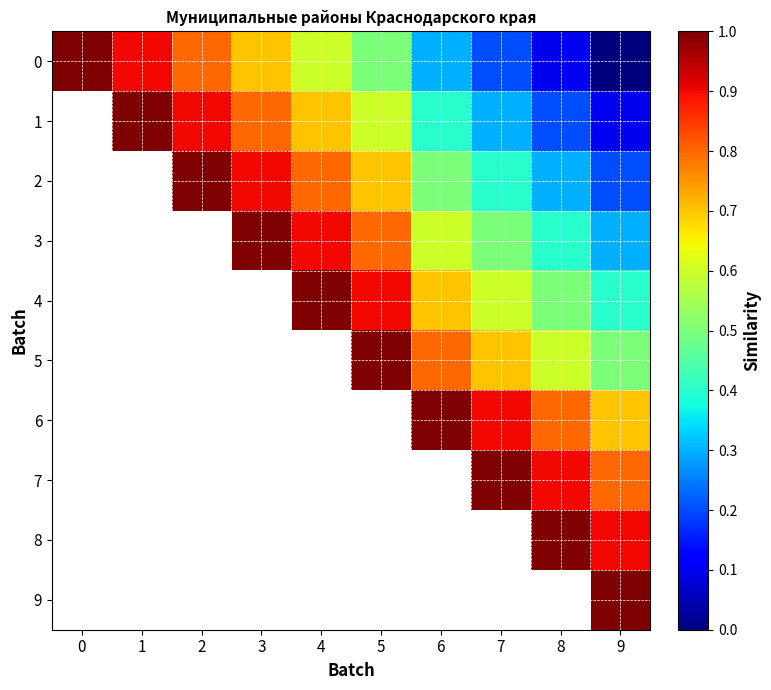

The value of 8 at 8 is 0.3. True or false?

False